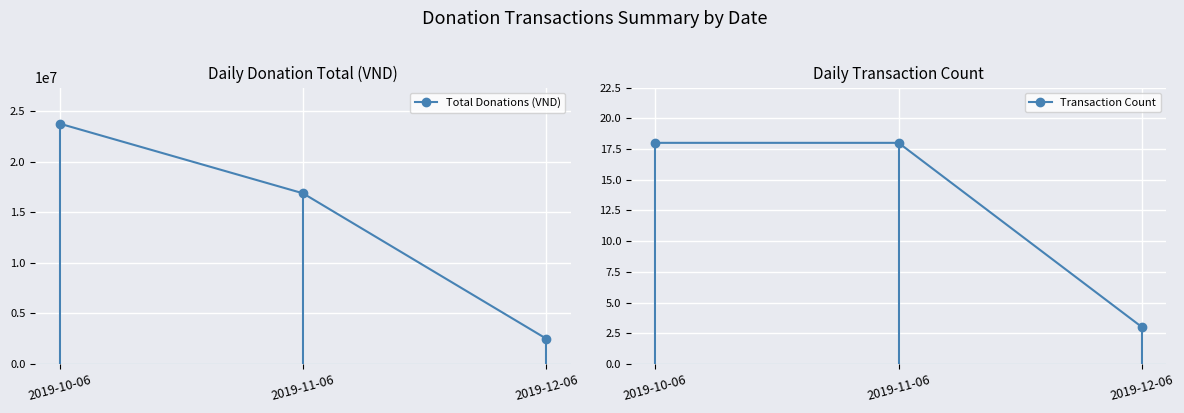

What is the lowest value of the Transaction Count series?

3